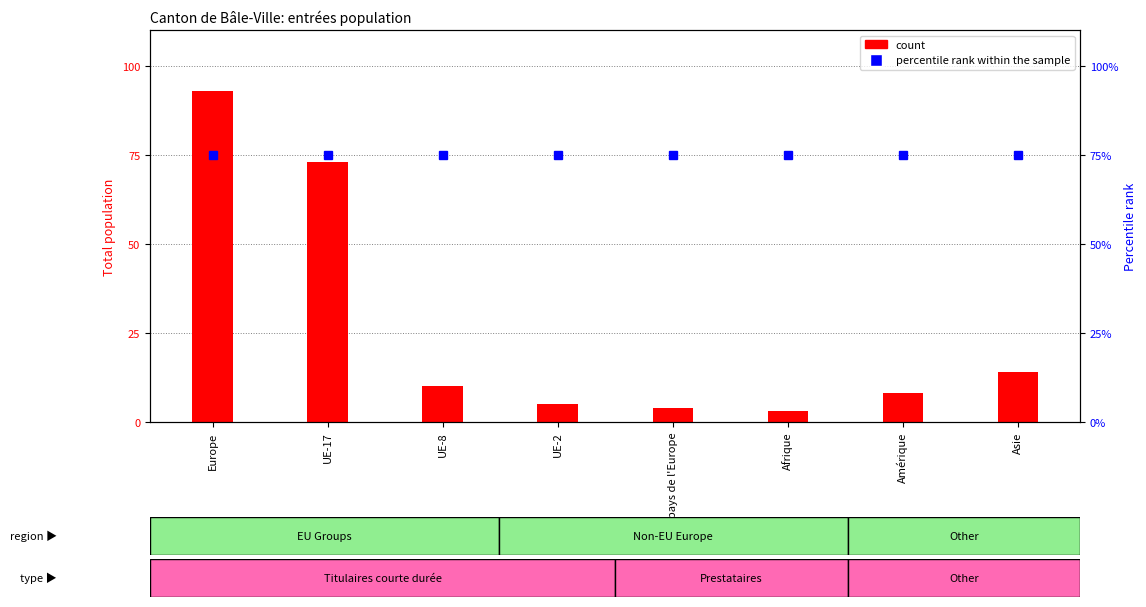

What are all the series names shown in the legend?

count, percentile rank within the sample